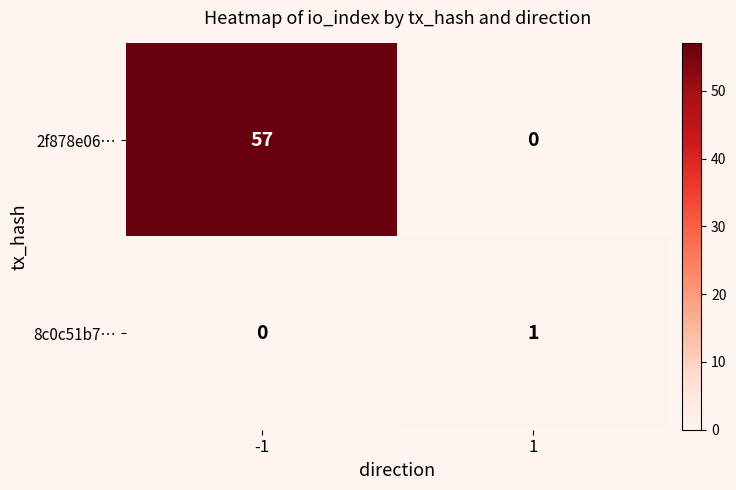

Rank the series by their maximum value, from highest to lowest.

2f878e06…, 8c0c51b7…